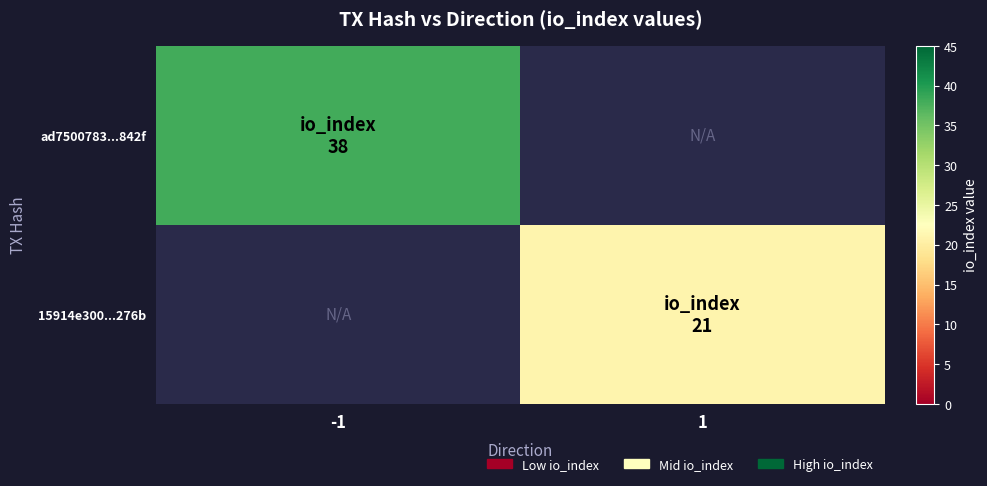

What is the difference between the highest and lowest values at 1?

21